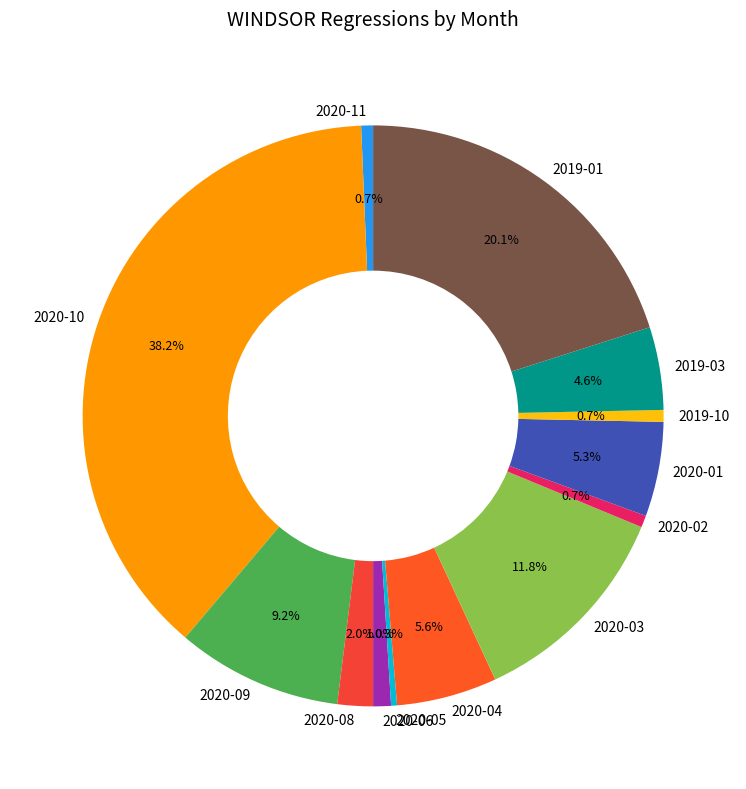

Approximately how many times larger is the value at 2020-01 compared to 2020-02?

8.0